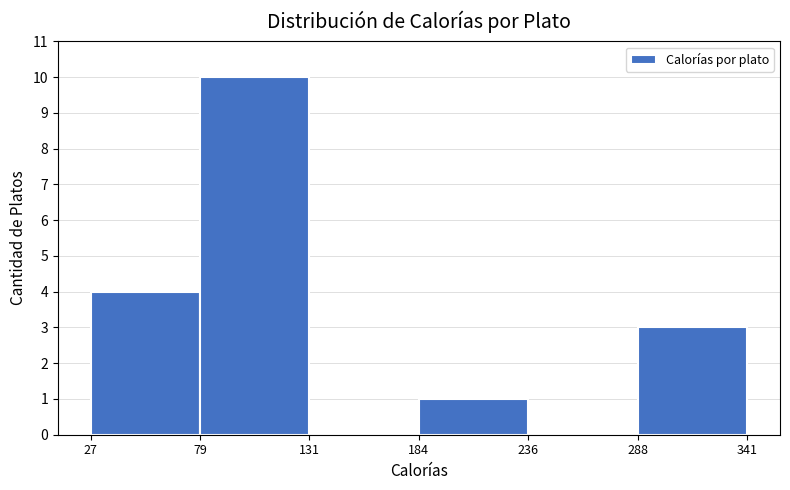

Reading left to right, transcribe this chart: for each bar, give the range it covers on the x-axis and its height. The values are not printed on the chart, so give them approximately, as read against the axis.

27 to 79: 4
79 to 131: 10
131 to 184: 0
184 to 236: 1
236 to 288: 0
288 to 341: 3